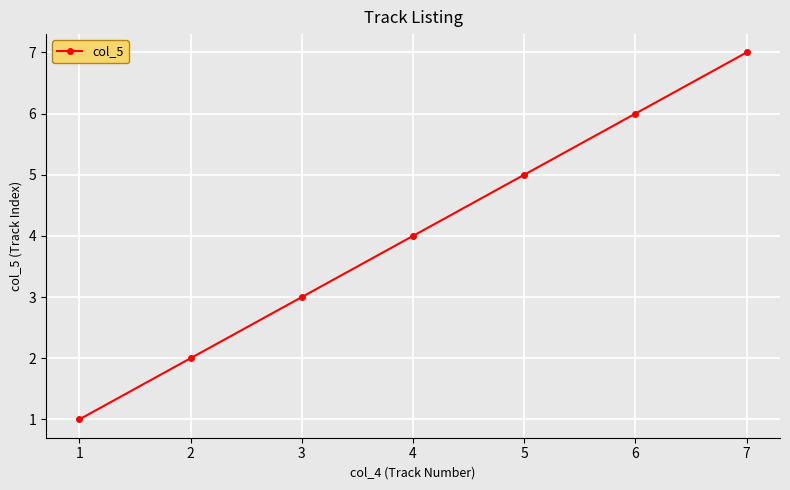

Reading right to left, what are all the values shown in this chart?

7=7	6=6	5=5	4=4	3=3	2=2	1=1